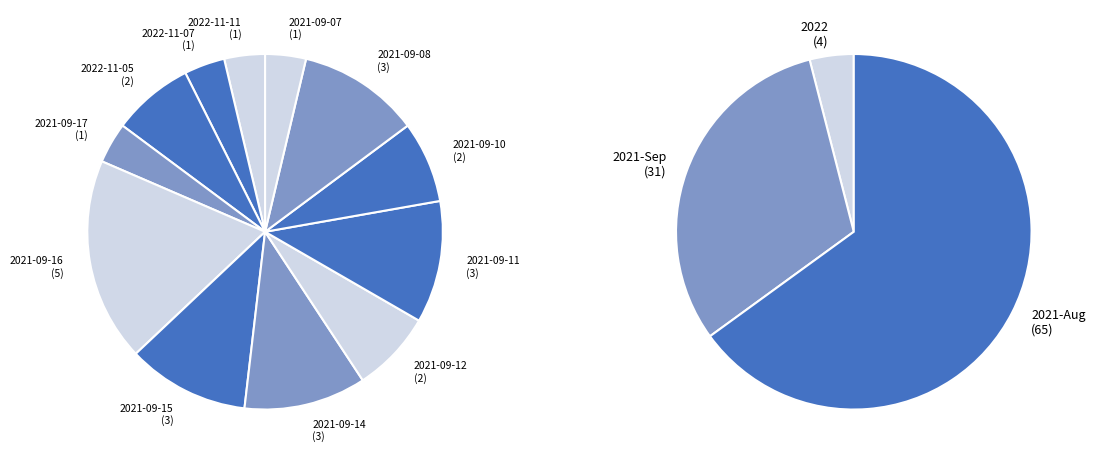

To the nearest percent, what portion does 2021-09-11 represent?

11%